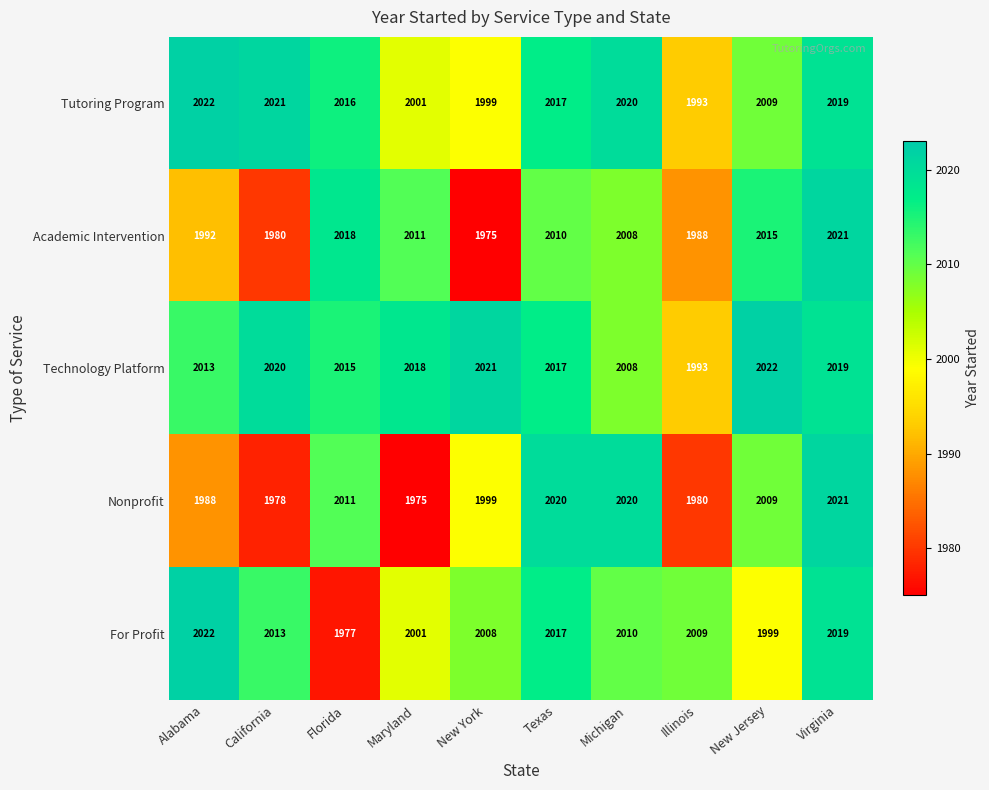

Is it true that Technology Platform equals 3167 at Alabama?

False